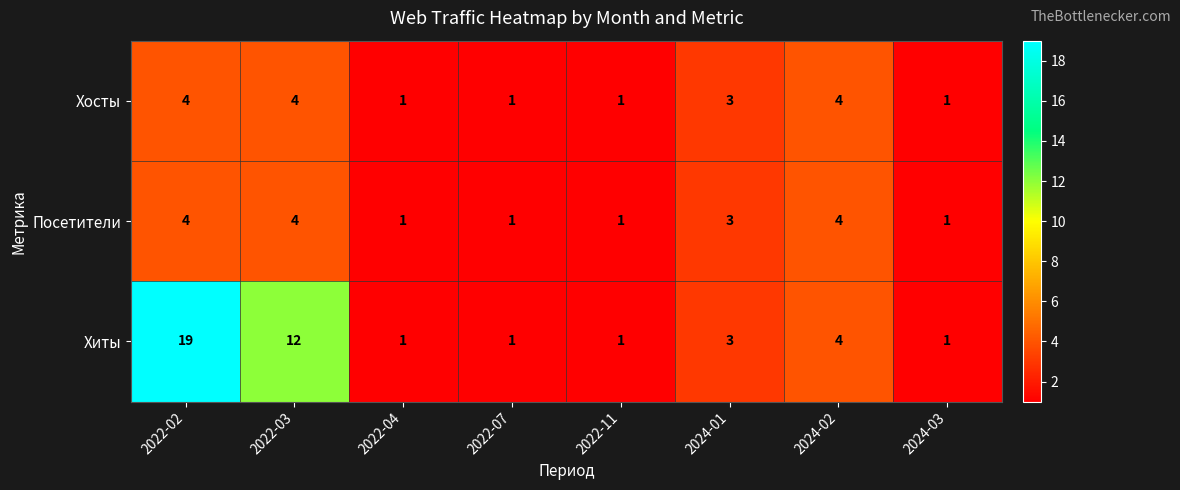

Where does the Хиты series first go above 3?

2022-02